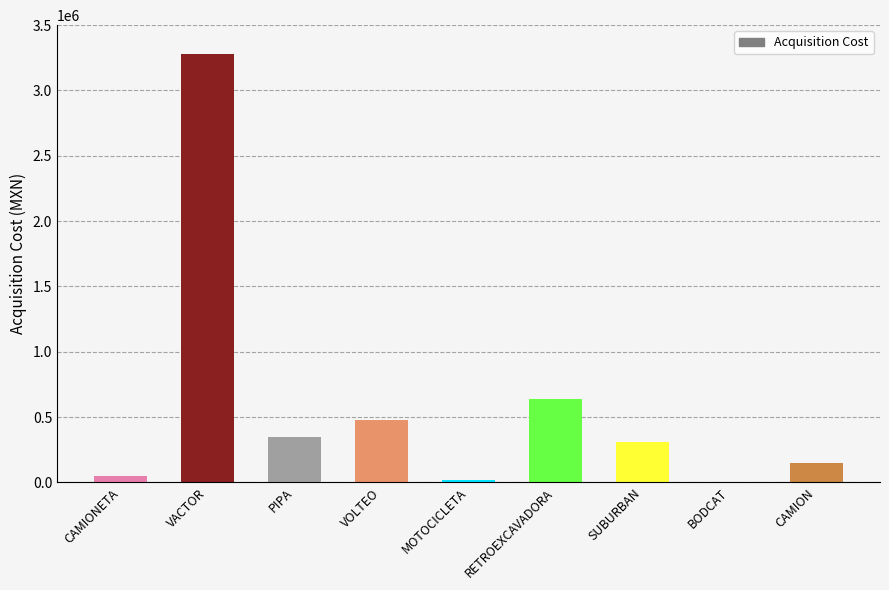

Which has a higher value, CAMIONETA or RETROEXCAVADORA?

RETROEXCAVADORA